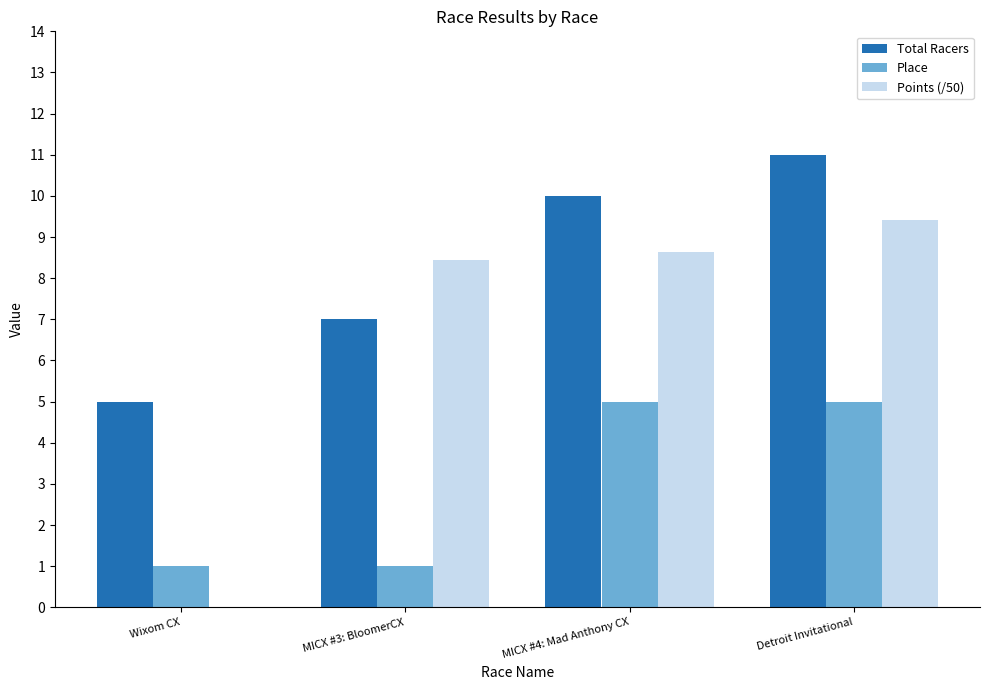

What is the sum of all Points (/50) values?

26.5